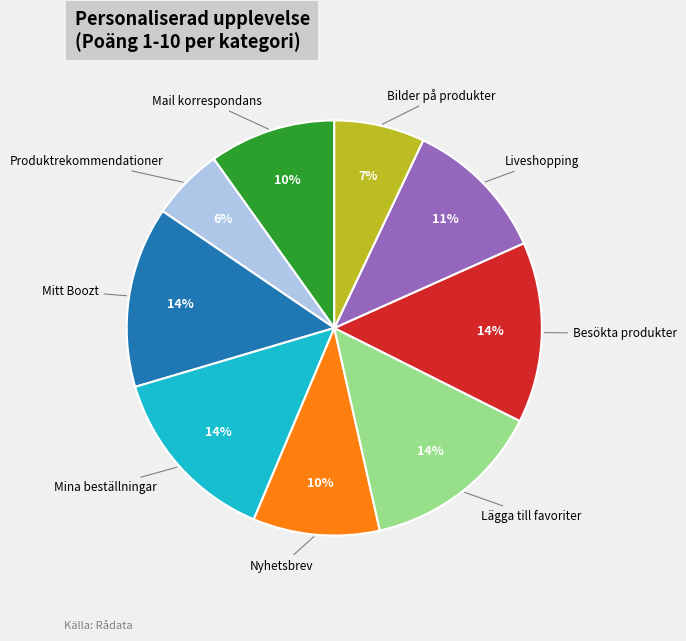

To the nearest percent, what is the average slice percentage?

11%